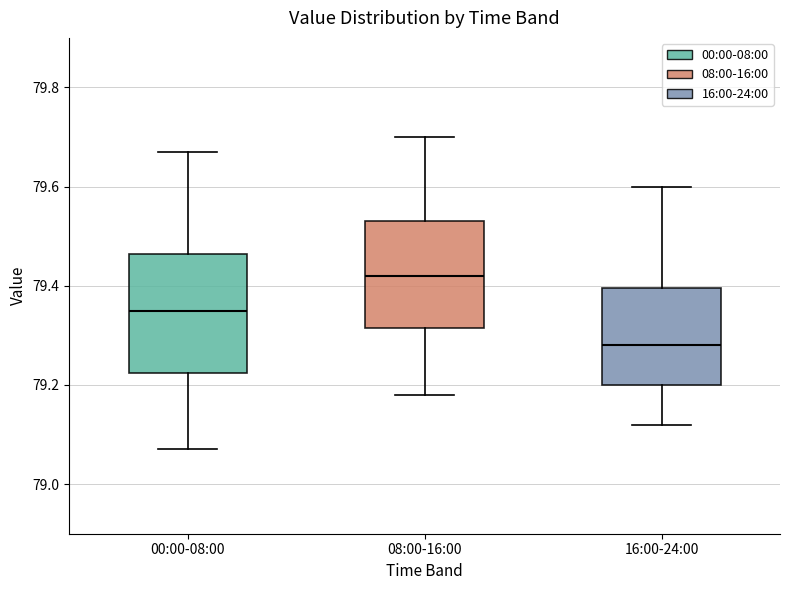

Comparing the boxes themselves (not the whiskers), which one is the tallest?

00:00-08:00